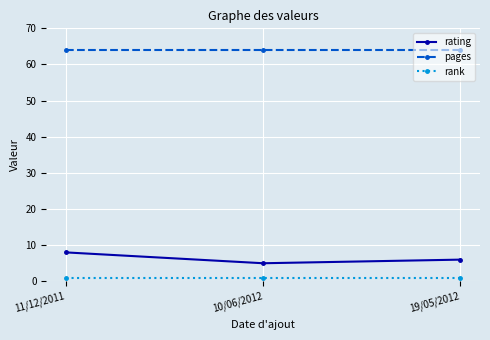

What is the label of the 1st point from the right?

19/05/2012